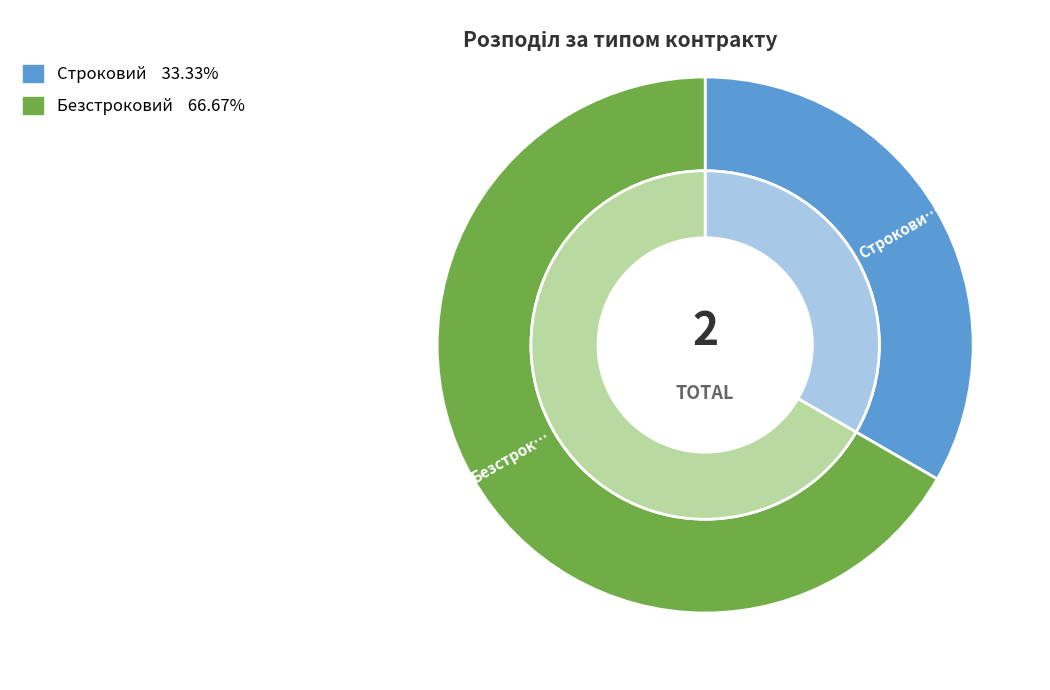

How many slices are in this pie chart?

2